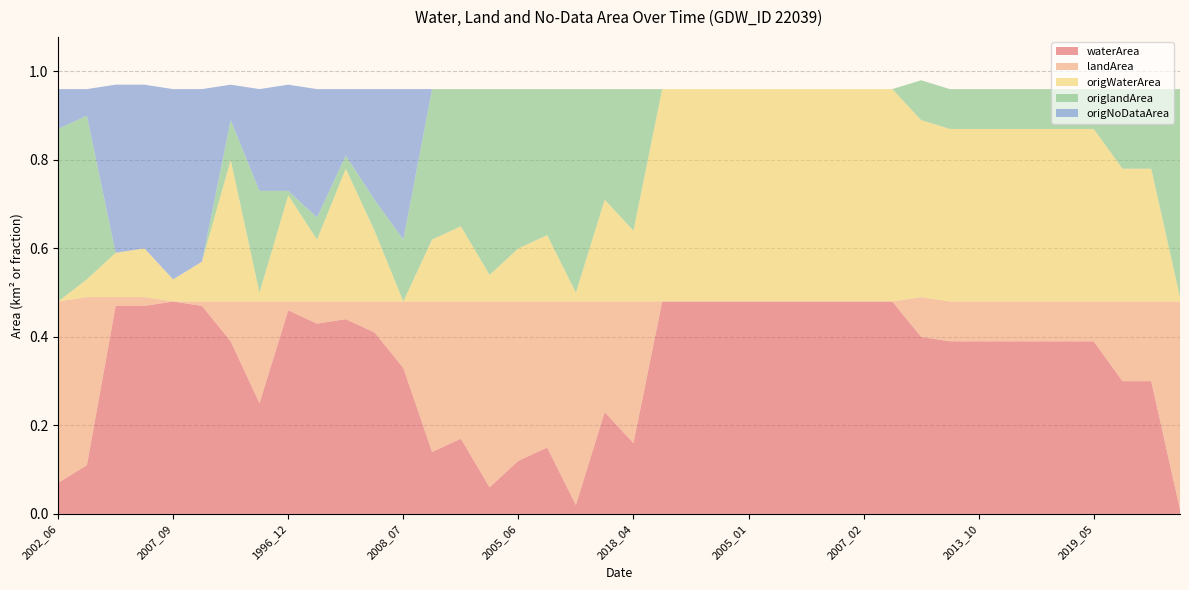

Reading left to right, list all the values displayed in this chart.

waterArea: 0.1	0.1	0.5	0.5	0.5	0.5	0.4	0.2	0.5	0.4	0.4	0.4	0.3	0.1	0.2	0.1	0.1	0.1	0.0	0.2	0.2	0.5	0.5	0.5	0.5	0.5	0.5	0.5	0.5	0.5	0.4	0.4	0.4	0.4	0.4	0.4	0.4	0.3	0.3	0.0
landArea: 0.4	0.4	0.0	0.0	0.0	0.0	0.1	0.2	0.0	0.1	0.0	0.1	0.1	0.3	0.3	0.4	0.4	0.3	0.5	0.2	0.3	0.0	0.0	0.0	0.0	0.0	0.0	0.0	0.0	0.0	0.1	0.1	0.1	0.1	0.1	0.1	0.1	0.2	0.2	0.5
origWaterArea: 0.0	0.0	0.1	0.1	0.1	0.1	0.3	0.0	0.2	0.1	0.3	0.2	0.0	0.1	0.2	0.1	0.1	0.1	0.0	0.2	0.2	0.5	0.5	0.5	0.5	0.5	0.5	0.5	0.5	0.5	0.4	0.4	0.4	0.4	0.4	0.4	0.4	0.3	0.3	0.0
origlandArea: 0.4	0.4	0.0	0.0	0.0	0.0	0.1	0.2	0.0	0.1	0.0	0.1	0.1	0.3	0.3	0.4	0.4	0.3	0.5	0.2	0.3	0.0	0.0	0.0	0.0	0.0	0.0	0.0	0.0	0.0	0.1	0.1	0.1	0.1	0.1	0.1	0.1	0.2	0.2	0.5
origNoDataArea: 0.1	0.1	0.4	0.4	0.4	0.4	0.1	0.2	0.2	0.3	0.1	0.2	0.3	0.0	0.0	0.0	0.0	0.0	0.0	0.0	0.0	0.0	0.0	0.0	0.0	0.0	0.0	0.0	0.0	0.0	0.0	0.0	0.0	0.0	0.0	0.0	0.0	0.0	0.0	0.0